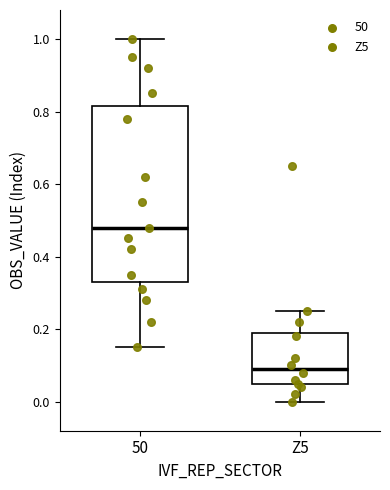

Reading left to right, transcribe this box plot: for each box, give where its median line is, the range the box spans, and where its two whiskers end, as read against the y-axis. The values are not printed on the chart, so give them approximately, as read against the axis.

50: median 0.48, box 0.34 to 0.82, whiskers 0.16 to 1.00
Z5: median 0.10, box 0.04 to 0.20, whiskers 0.00 to 0.26